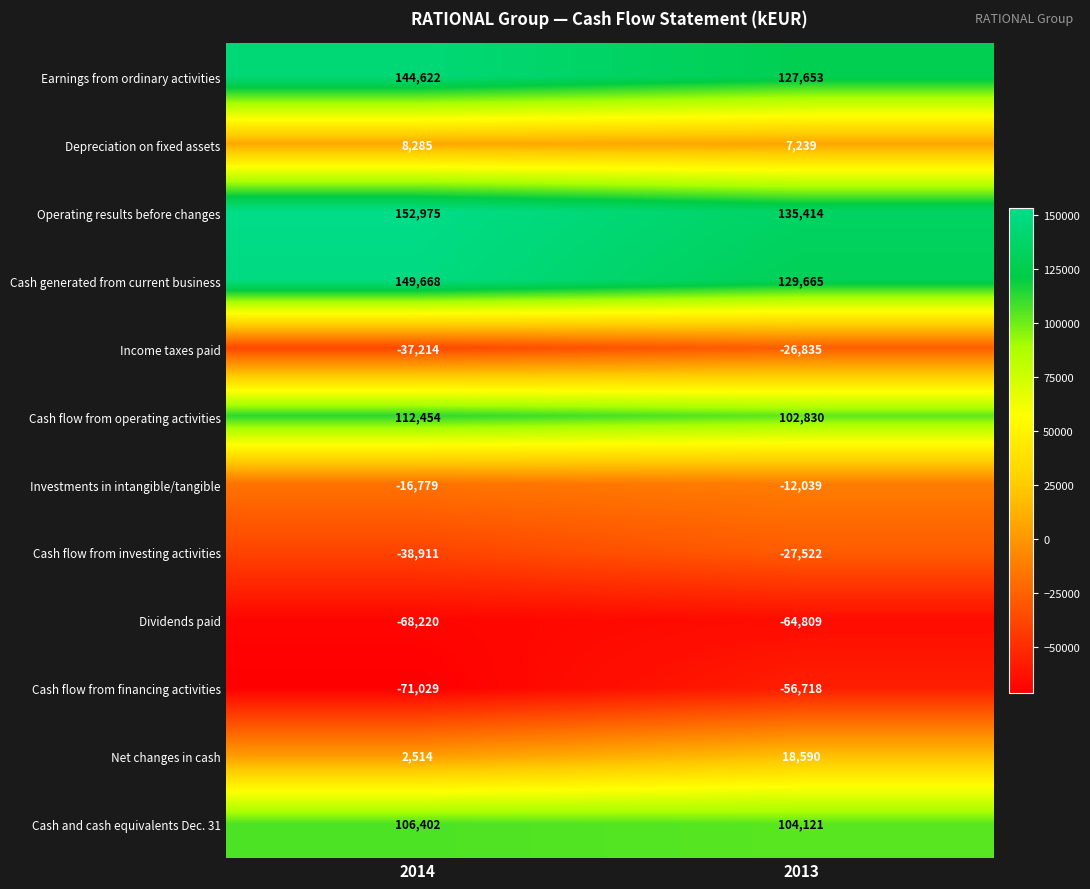

Reading left to right, transcribe all the data shown in this chart.

Earnings from ordinary activities: 144622	127653
Depreciation on fixed assets: 8285	7239
Operating results before changes: 152975	135414
Cash generated from current business: 149668	129665
Income taxes paid: -37214	-26835
Cash flow from operating activities: 112454	102830
Investments in intangible/tangible: -16779	-12039
Cash flow from investing activities: -38911	-27522
Dividends paid: -68220	-64809
Cash flow from financing activities: -71029	-56718
Net changes in cash: 2514	18590
Cash and cash equivalents Dec. 31: 106402	104121